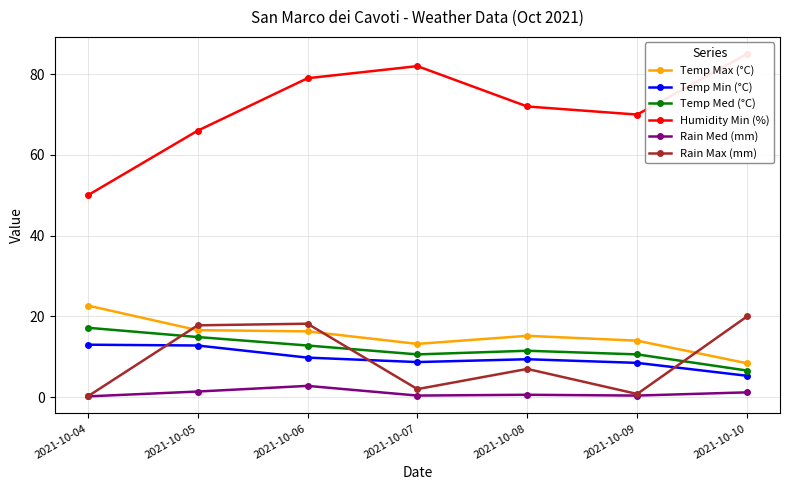

Reading left to right, transcribe all the data shown in this chart.

Temp Max (°C): 2021-10-04=22.7	2021-10-05=16.6	2021-10-06=16.3	2021-10-07=13.2	2021-10-08=15.2	2021-10-09=14.0	2021-10-10=8.4
Temp Min (°C): 2021-10-04=13.0	2021-10-05=12.8	2021-10-06=9.8	2021-10-07=8.7	2021-10-08=9.4	2021-10-09=8.5	2021-10-10=5.3
Temp Med (°C): 2021-10-04=17.2	2021-10-05=14.9	2021-10-06=12.8	2021-10-07=10.6	2021-10-08=11.5	2021-10-09=10.6	2021-10-10=6.6
Humidity Min (%): 2021-10-04=50.0	2021-10-05=66.0	2021-10-06=79.0	2021-10-07=82.0	2021-10-08=72.0	2021-10-09=70.0	2021-10-10=85.0
Rain Med (mm): 2021-10-04=0.2	2021-10-05=1.4	2021-10-06=2.8	2021-10-07=0.4	2021-10-08=0.6	2021-10-09=0.4	2021-10-10=1.2
Rain Max (mm): 2021-10-04=0.2	2021-10-05=17.8	2021-10-06=18.2	2021-10-07=2.0	2021-10-08=7.0	2021-10-09=0.8	2021-10-10=20.0